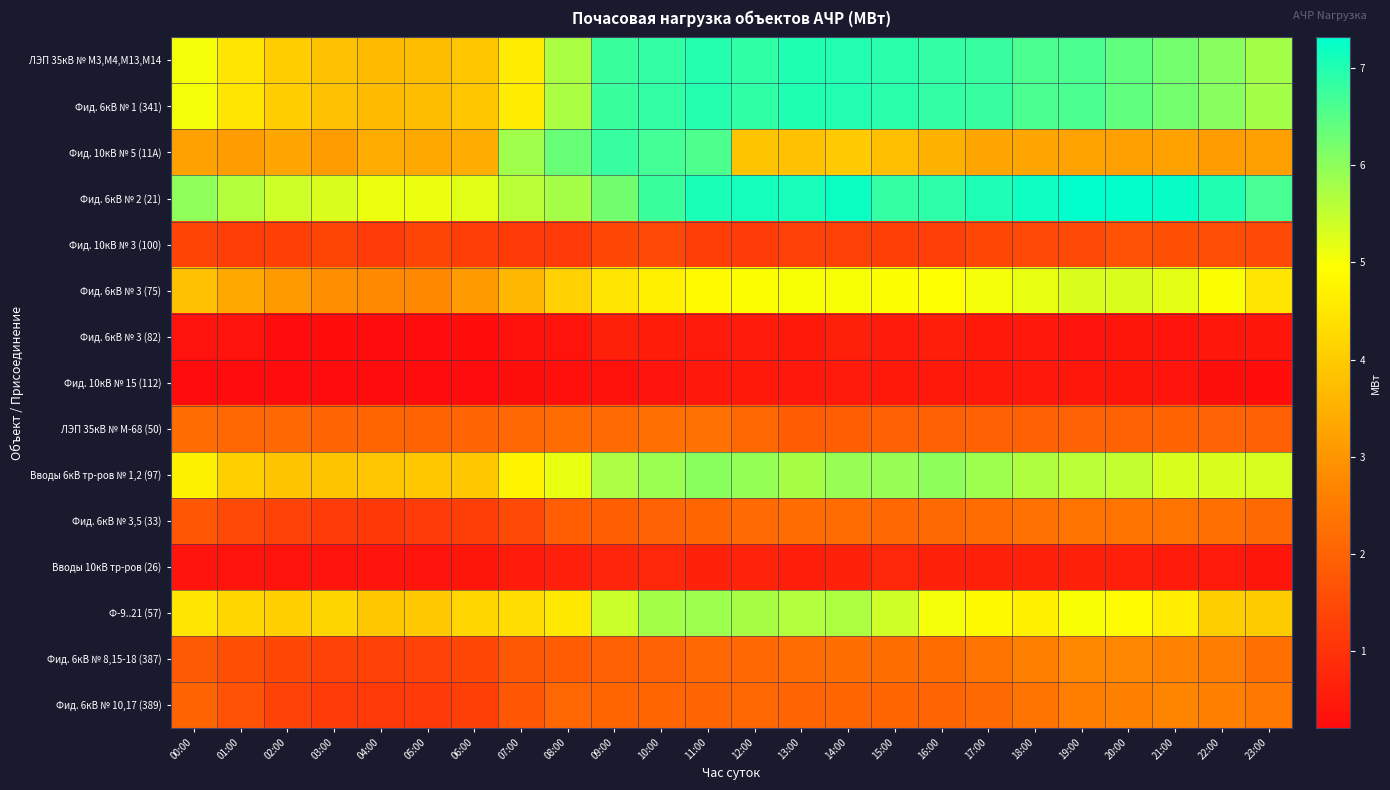

Reading left to right, what are all the values shown in this chart?

ЛЭП 35кВ № М3,М4,М13,М14: 00:00=5.0	01:00=4.5	02:00=4.0	03:00=3.8	04:00=3.7	05:00=3.7	06:00=3.9	07:00=4.6	08:00=5.7	09:00=6.8	10:00=6.8	11:00=7.0	12:00=6.9	13:00=7.0	14:00=7.0	15:00=6.9	16:00=6.8	17:00=6.8	18:00=6.6	19:00=6.6	20:00=6.4	21:00=6.2	22:00=6.0	23:00=5.8
Фид. 6кВ № 1 (341): 00:00=5.0	01:00=4.5	02:00=4.0	03:00=3.8	04:00=3.7	05:00=3.7	06:00=3.9	07:00=4.6	08:00=5.7	09:00=6.8	10:00=6.8	11:00=7.0	12:00=6.9	13:00=7.0	14:00=7.0	15:00=6.9	16:00=6.8	17:00=6.8	18:00=6.6	19:00=6.6	20:00=6.4	21:00=6.2	22:00=6.0	23:00=5.8
Фид. 10кВ № 5 (11А): 00:00=3.2	01:00=3.1	02:00=3.3	03:00=3.1	04:00=3.4	05:00=3.3	06:00=3.4	07:00=5.8	08:00=6.3	09:00=6.8	10:00=6.7	11:00=6.6	12:00=3.9	13:00=3.8	14:00=4.0	15:00=3.7	16:00=3.5	17:00=3.3	18:00=3.3	19:00=3.3	20:00=3.2	21:00=3.2	22:00=3.1	23:00=3.2
Фид. 6кВ № 2 (21): 00:00=6.0	01:00=5.6	02:00=5.4	03:00=5.3	04:00=5.1	05:00=5.1	06:00=5.2	07:00=5.6	08:00=5.8	09:00=6.3	10:00=6.8	11:00=7.1	12:00=7.1	13:00=7.1	14:00=7.2	15:00=6.8	16:00=6.9	17:00=7.0	18:00=7.2	19:00=7.3	20:00=7.3	21:00=7.2	22:00=7.0	23:00=6.6
Фид. 10кВ № 3 (100): 00:00=1.4	01:00=1.2	02:00=1.3	03:00=1.4	04:00=1.2	05:00=1.4	06:00=1.2	07:00=1.2	08:00=1.1	09:00=1.4	10:00=1.5	11:00=1.2	12:00=1.2	13:00=1.3	14:00=1.3	15:00=1.3	16:00=1.3	17:00=1.4	18:00=1.5	19:00=1.5	20:00=1.7	21:00=1.6	22:00=1.6	23:00=1.5
Фид. 6кВ № 3 (75): 00:00=3.8	01:00=3.4	02:00=3.1	03:00=2.9	04:00=2.8	05:00=2.8	06:00=3.1	07:00=3.6	08:00=4.1	09:00=4.5	10:00=4.7	11:00=4.9	12:00=5.0	13:00=5.0	14:00=5.0	15:00=5.0	16:00=4.9	17:00=5.0	18:00=5.2	19:00=5.3	20:00=5.3	21:00=5.2	22:00=5.0	23:00=4.5
Фид. 6кВ № 3 (82): 00:00=0.4	01:00=0.4	02:00=0.2	03:00=0.3	04:00=0.2	05:00=0.2	06:00=0.3	07:00=0.3	08:00=0.4	09:00=0.6	10:00=0.6	11:00=0.5	12:00=0.5	13:00=0.5	14:00=0.6	15:00=0.5	16:00=0.6	17:00=0.5	18:00=0.5	19:00=0.4	20:00=0.4	21:00=0.4	22:00=0.4	23:00=0.4
Фид. 10кВ № 15 (112): 00:00=0.2	01:00=0.2	02:00=0.2	03:00=0.2	04:00=0.2	05:00=0.2	06:00=0.2	07:00=0.3	08:00=0.3	09:00=0.3	10:00=0.4	11:00=0.5	12:00=0.5	13:00=0.5	14:00=0.5	15:00=0.5	16:00=0.5	17:00=0.5	18:00=0.5	19:00=0.4	20:00=0.4	21:00=0.4	22:00=0.3	23:00=0.3
ЛЭП 35кВ № М-68 (50): 00:00=2.2	01:00=2.1	02:00=2.1	03:00=2.0	04:00=2.1	05:00=2.0	06:00=2.0	07:00=2.1	08:00=2.2	09:00=2.2	10:00=2.3	11:00=2.3	12:00=2.1	13:00=1.9	14:00=1.9	15:00=1.9	16:00=1.9	17:00=2.0	18:00=2.0	19:00=2.0	20:00=2.0	21:00=2.0	22:00=2.0	23:00=1.9
Вводы 6кВ тр-ров № 1,2 (97): 00:00=4.7	01:00=4.1	02:00=3.9	03:00=3.9	04:00=3.9	05:00=3.9	06:00=3.9	07:00=4.7	08:00=5.2	09:00=5.7	10:00=5.9	11:00=6.0	12:00=5.9	13:00=5.8	14:00=5.9	15:00=5.9	16:00=6.0	17:00=5.9	18:00=5.7	19:00=5.6	20:00=5.5	21:00=5.3	22:00=5.3	23:00=5.3
Фид. 6кВ № 3,5 (33): 00:00=1.8	01:00=1.5	02:00=1.3	03:00=1.2	04:00=1.1	05:00=1.2	06:00=1.2	07:00=1.5	08:00=1.9	09:00=1.9	10:00=2.0	11:00=2.1	12:00=2.2	13:00=2.2	14:00=2.2	15:00=2.1	16:00=2.1	17:00=2.2	18:00=2.3	19:00=2.3	20:00=2.4	21:00=2.3	22:00=2.2	23:00=2.1
Вводы 10кВ тр-ров (26): 00:00=0.4	01:00=0.4	02:00=0.4	03:00=0.4	04:00=0.4	05:00=0.4	06:00=0.4	07:00=0.5	08:00=0.6	09:00=0.7	10:00=0.8	11:00=0.7	12:00=0.7	13:00=0.6	14:00=0.7	15:00=0.8	16:00=0.6	17:00=0.6	18:00=0.6	19:00=0.6	20:00=0.6	21:00=0.6	22:00=0.5	23:00=0.4
Ф-9..21 (57): 00:00=4.5	01:00=4.2	02:00=4.1	03:00=4.2	04:00=3.9	05:00=3.9	06:00=4.2	07:00=4.3	08:00=4.5	09:00=5.4	10:00=5.8	11:00=5.9	12:00=5.8	13:00=5.7	14:00=5.7	15:00=5.4	16:00=5.0	17:00=4.8	18:00=4.7	19:00=5.0	20:00=4.9	21:00=4.6	22:00=4.1	23:00=4.0
Фид. 6кВ № 8,15-18 (387): 00:00=1.8	01:00=1.6	02:00=1.4	03:00=1.3	04:00=1.3	05:00=1.3	06:00=1.4	07:00=1.8	08:00=1.9	09:00=1.9	10:00=2.0	11:00=2.1	12:00=2.1	13:00=2.2	14:00=2.2	15:00=2.2	16:00=2.2	17:00=2.3	18:00=2.6	19:00=2.7	20:00=2.7	21:00=2.7	22:00=2.5	23:00=2.3
Фид. 6кВ № 10,17 (389): 00:00=2.0	01:00=1.6	02:00=1.4	03:00=1.2	04:00=1.1	05:00=1.1	06:00=1.3	07:00=1.8	08:00=2.1	09:00=2.1	10:00=2.1	11:00=2.0	12:00=2.1	13:00=2.1	14:00=2.1	15:00=2.1	16:00=2.1	17:00=2.1	18:00=2.3	19:00=2.6	20:00=2.6	21:00=2.7	22:00=2.6	23:00=2.4